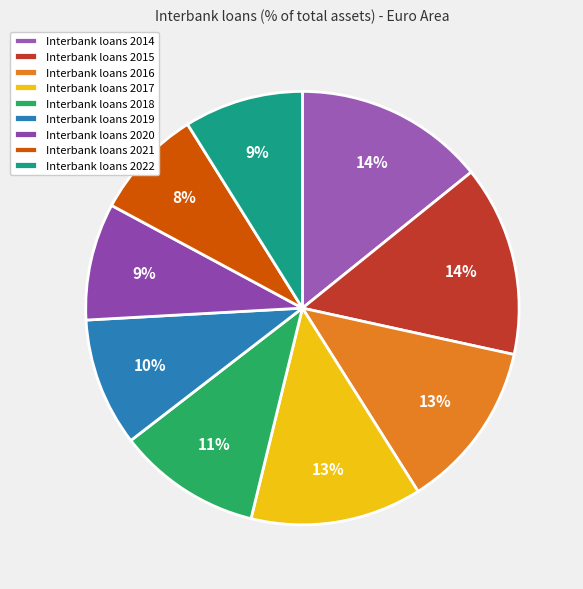

What is the smallest slice in the pie chart?

2021